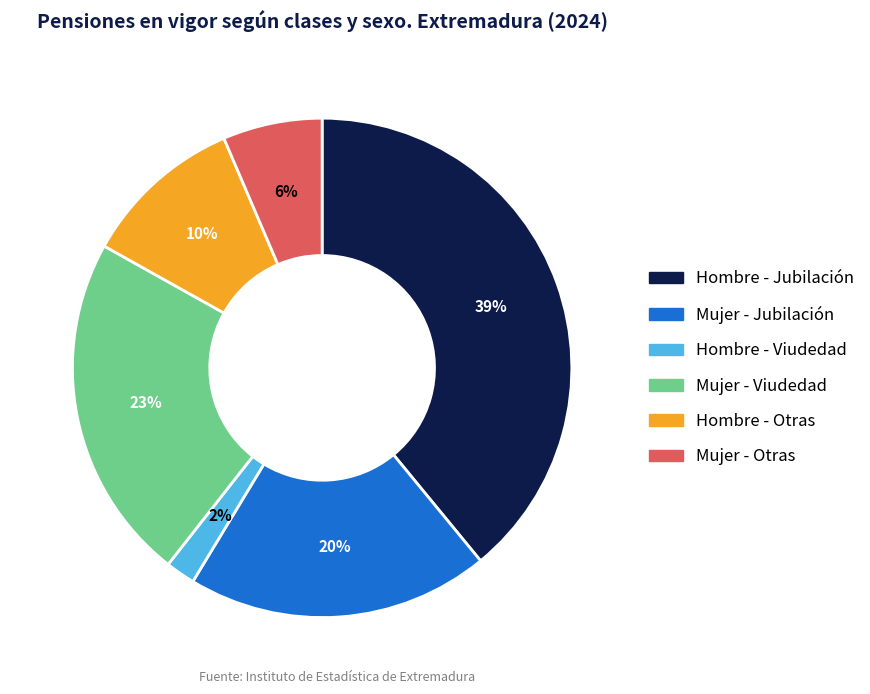

Rank the categories by value from lowest to highest.

Hombre - Viudedad, Mujer - Otras, Hombre - Otras, Mujer - Jubilación, Mujer - Viudedad, Hombre - Jubilación